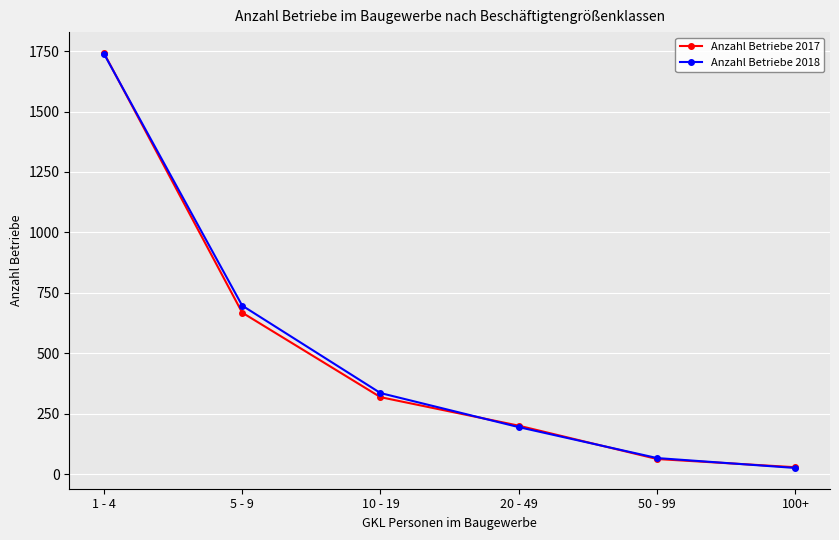

Which category has the lowest value in the Anzahl Betriebe 2017 series?

100+